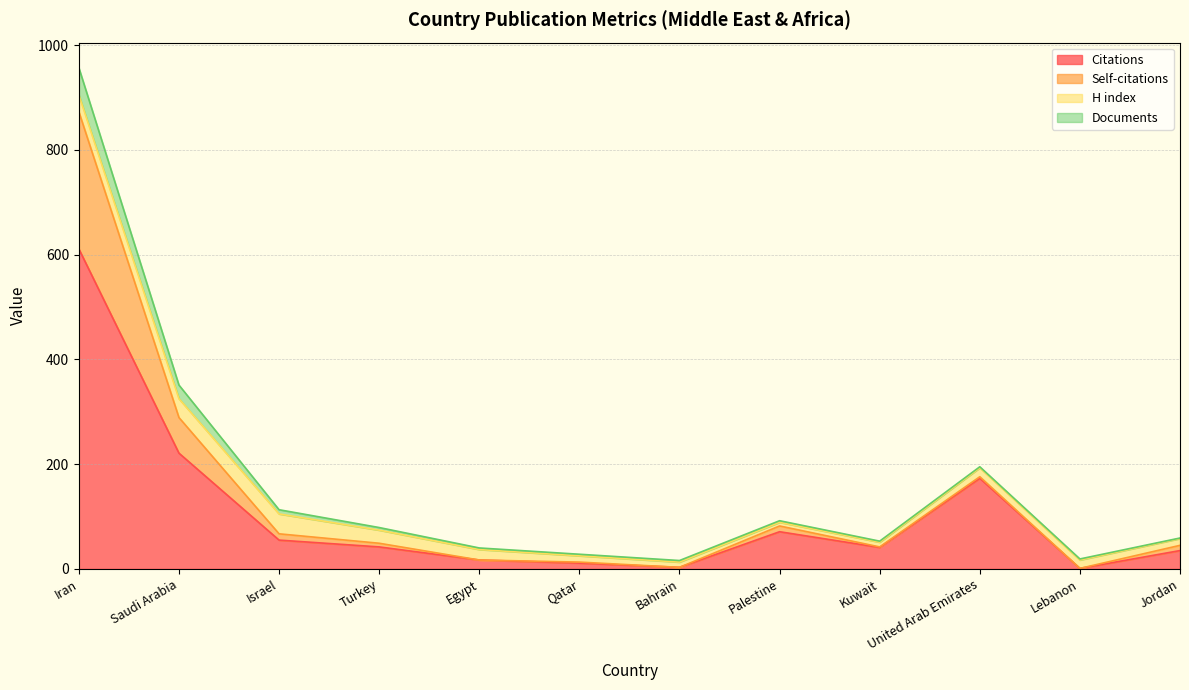

What is the label of the 5th point from the right?

Palestine